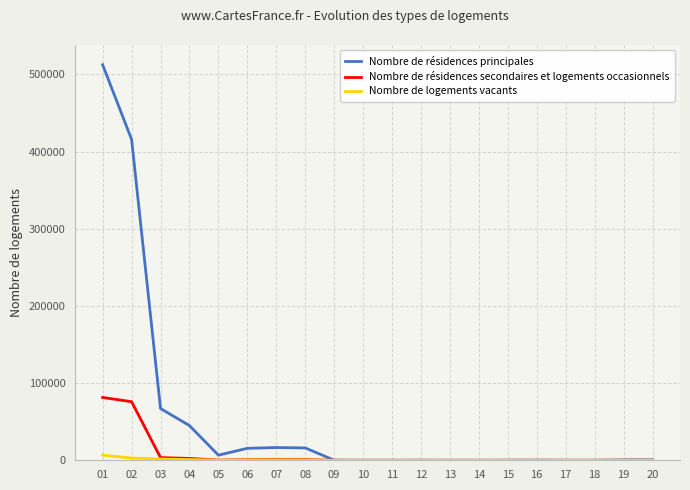

At which label does Nombre de résidences secondaires et logements occasionnels first exceed 20?

01